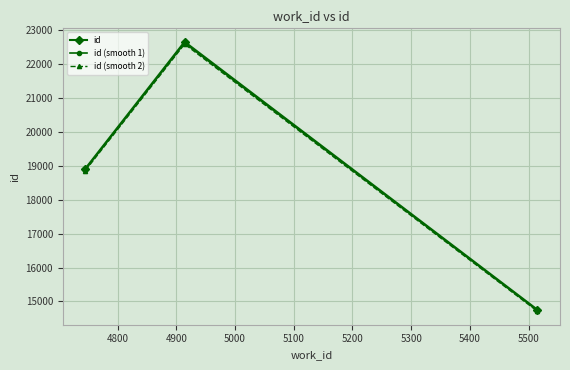

What is the value of the id (smooth 1) point at the 1st from the left?

18891.6